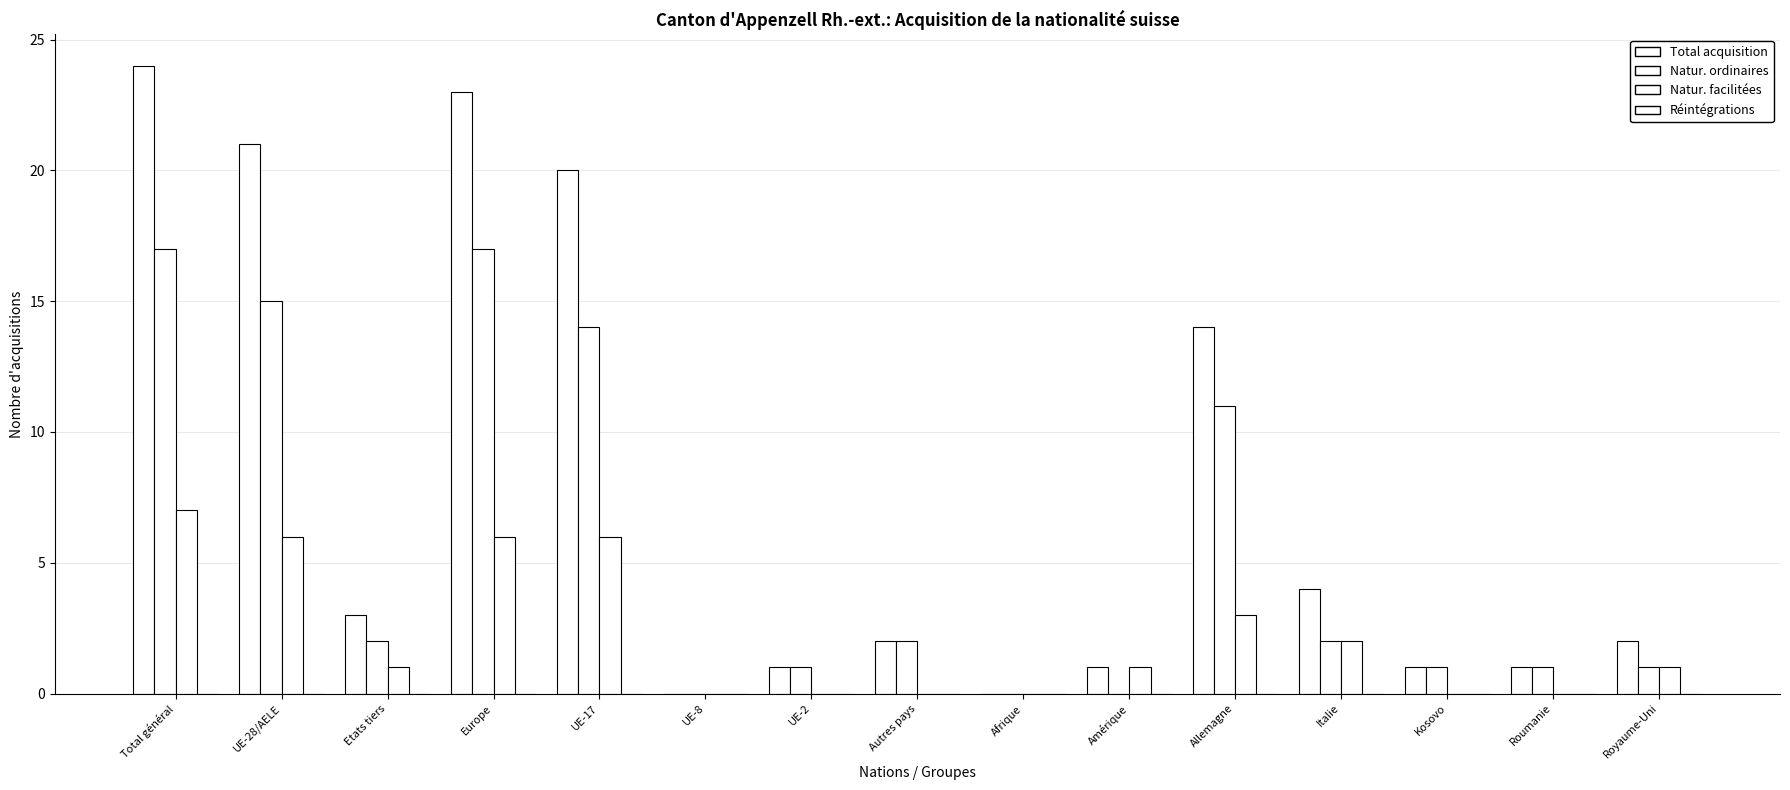

What is the average value of the Natur. ordinaires series?

6